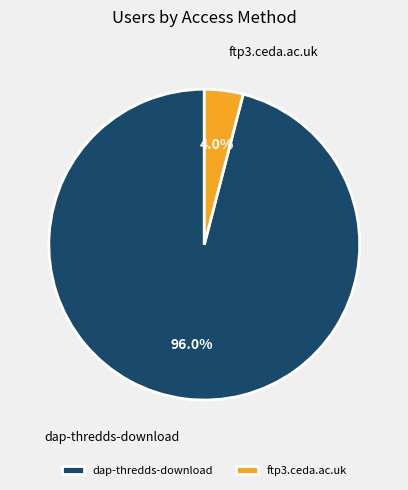

Which has a higher value, dap-thredds-download or ftp3.ceda.ac.uk?

dap-thredds-download